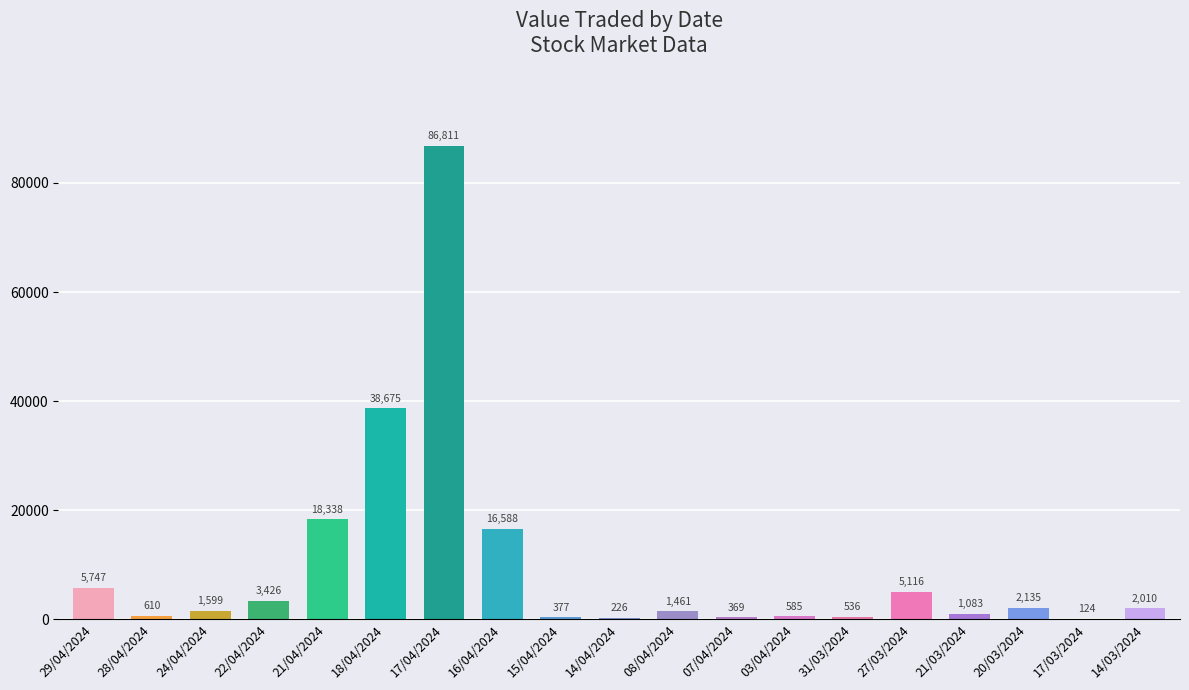

Does the chart contain stacked bars?

No